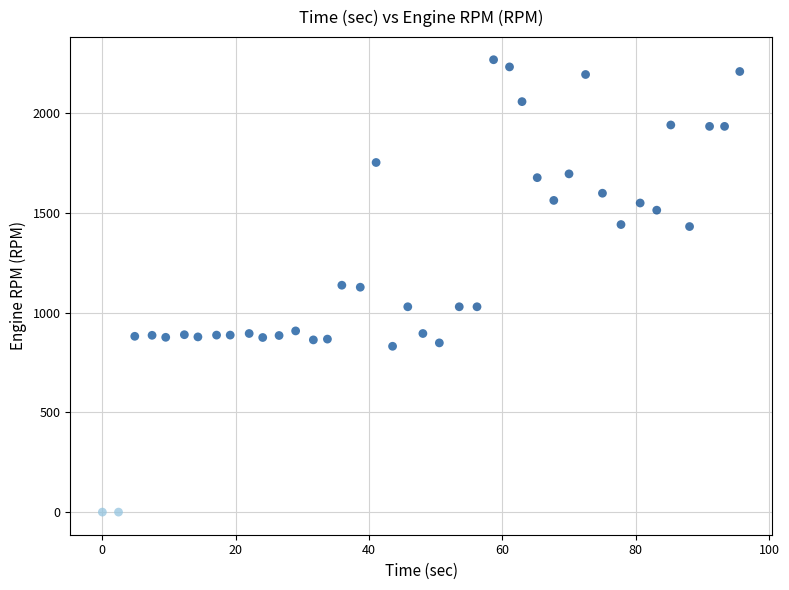

What is the range of Y values (max minus min)?

2267